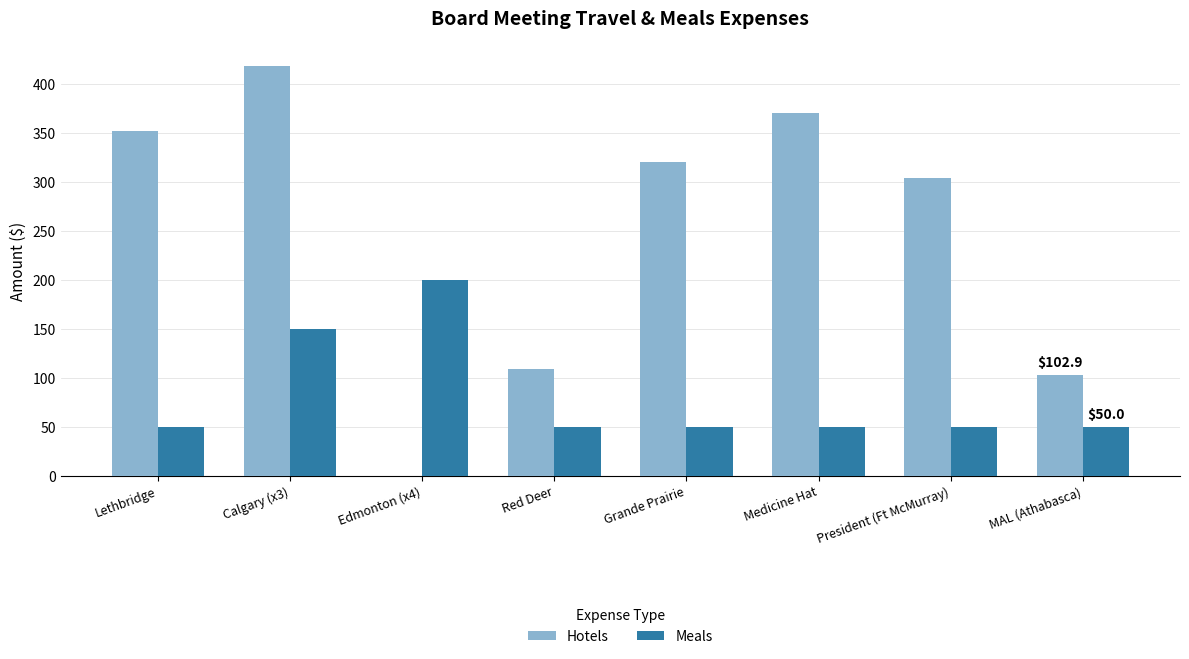

Is it true that Meals equals 79.6 at President (Ft McMurray)?

False